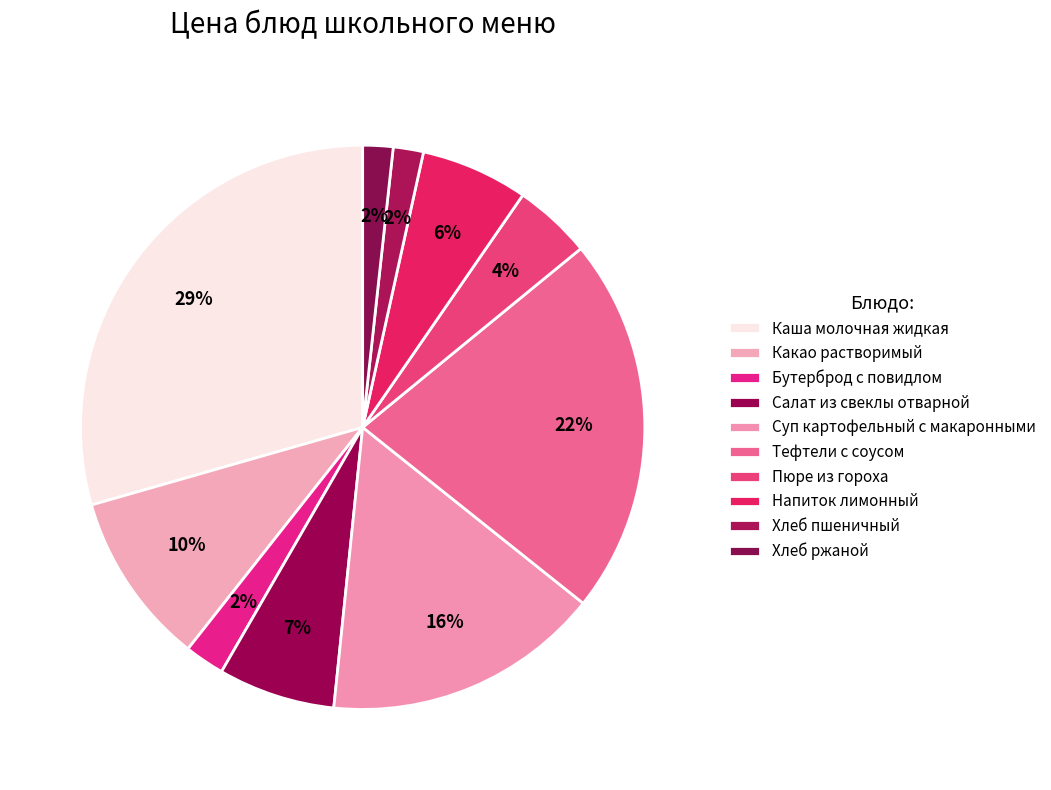

How many segments does this pie chart have?

10